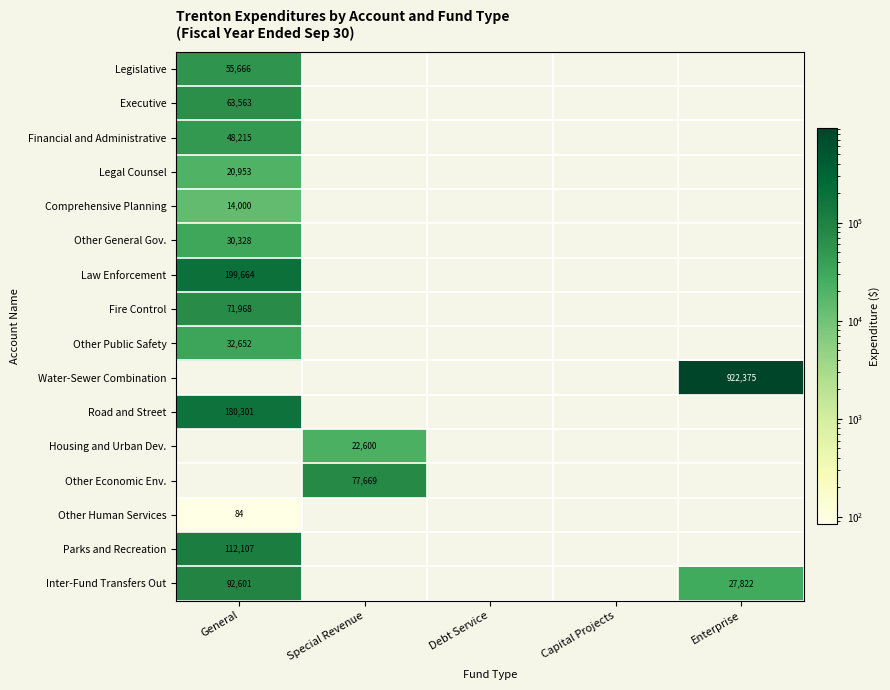

The value of Executive at General is 100097. True or false?

False